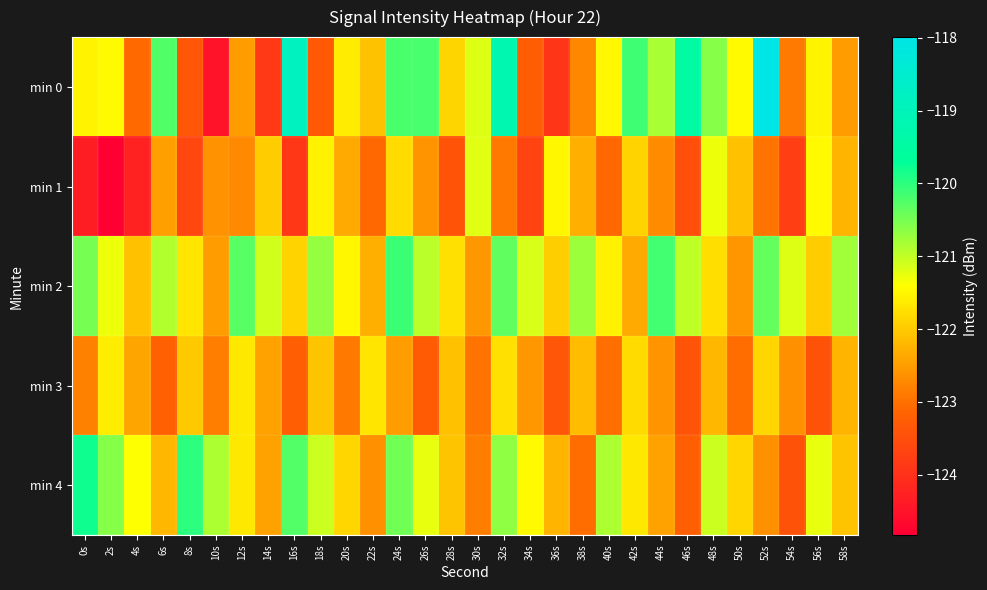

Which series has the largest range (max minus min)?

min 0